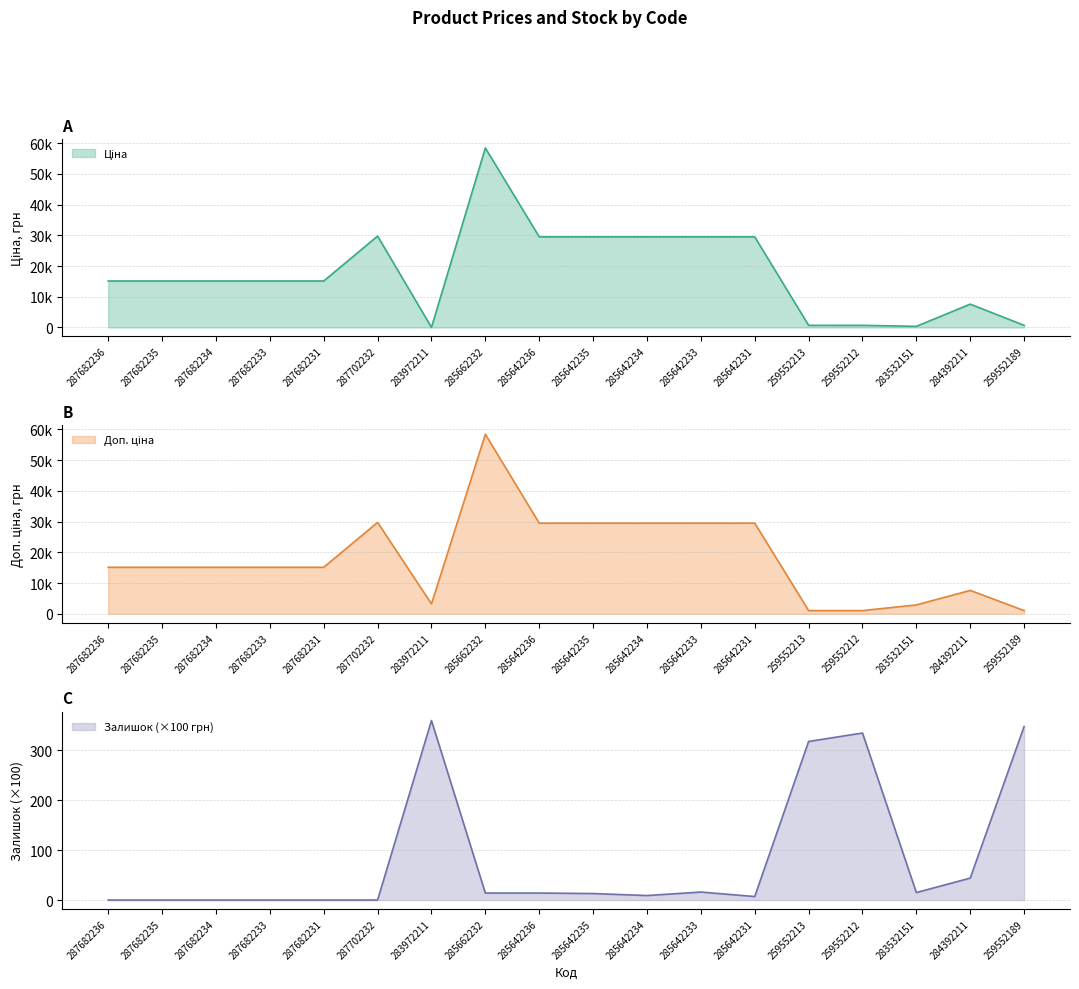

Which category has the highest value in the Залишок series?

283972211